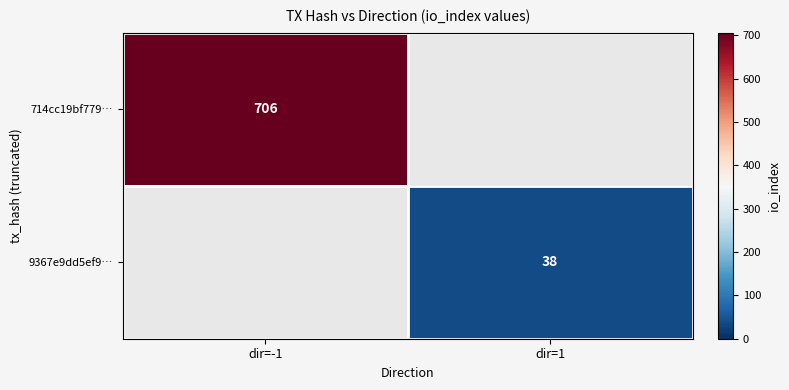

What is the minimum value shown in the chart?

38.0